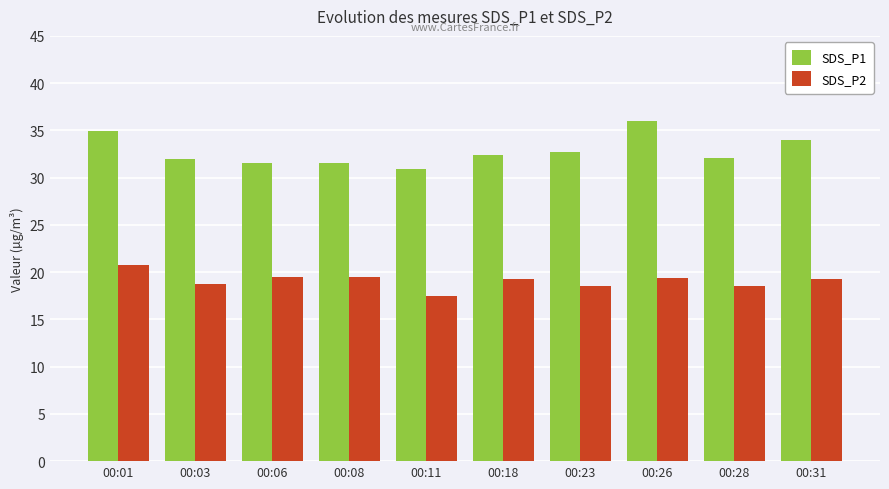

At how many categories does at least one series exceed 28?

10